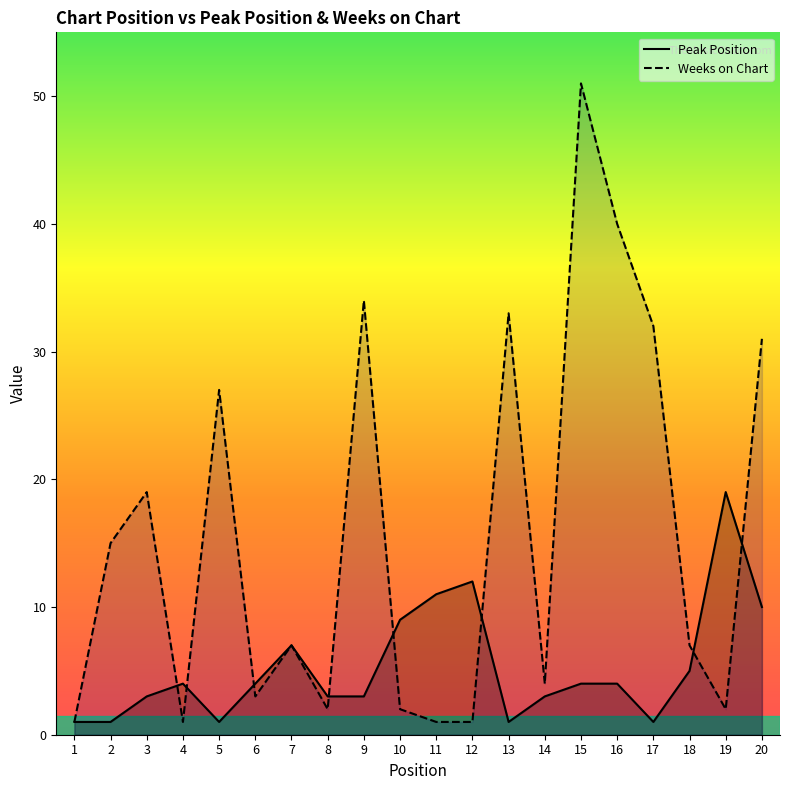

Between 10 and 2, which is larger?

10